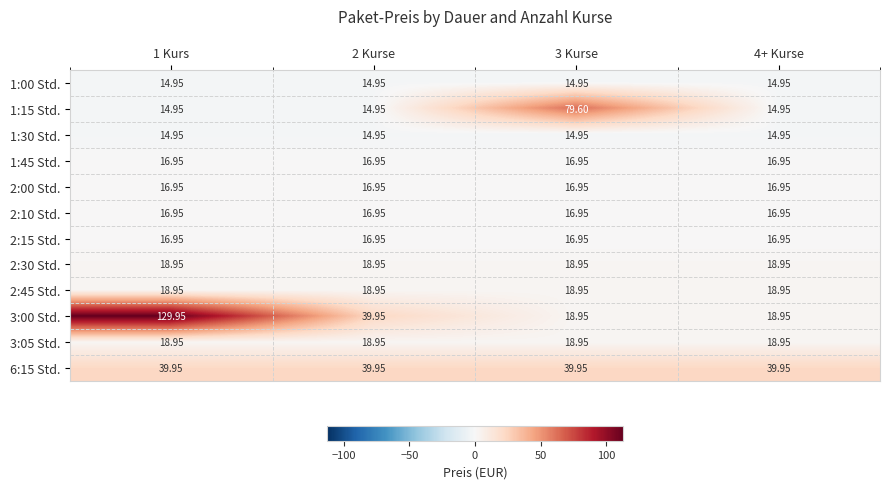

Is the value of 3:05 Std. at 1 Kurs greater than the value of 1:15 Std. at 2 Kurse?

Yes